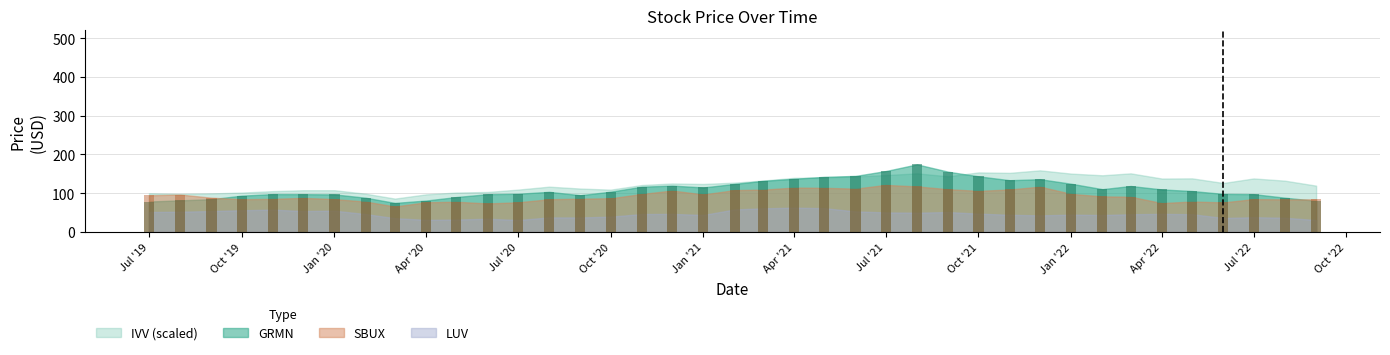

What position from the left is Jul '20?

13